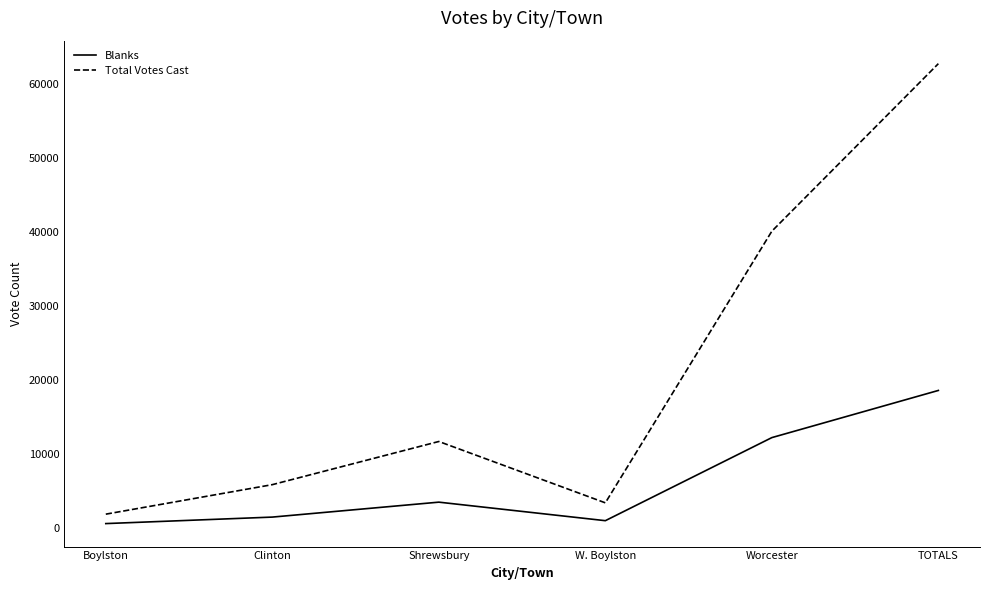

What is the sum of the Blanks values at Boylston and Worcester?

12719